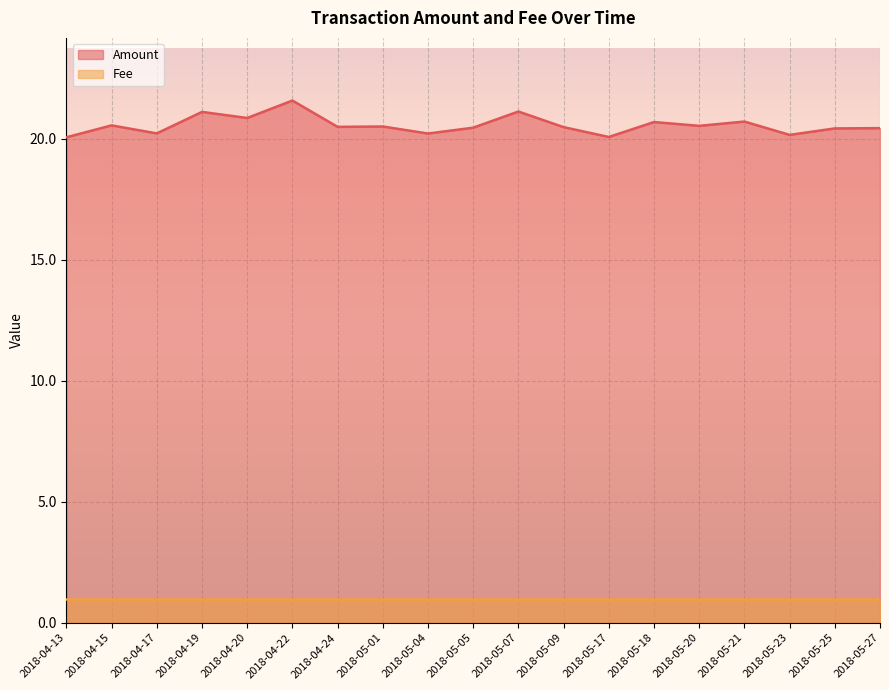

The chart shows a value of 29.2 at 2018-05-04. True or false?

False